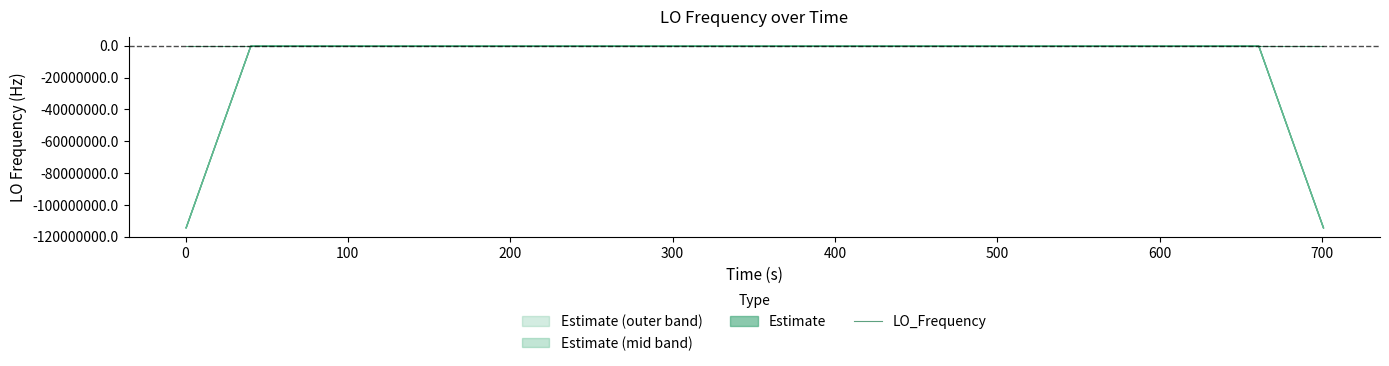

The chart shows a value of 0.2 at 500. True or false?

False